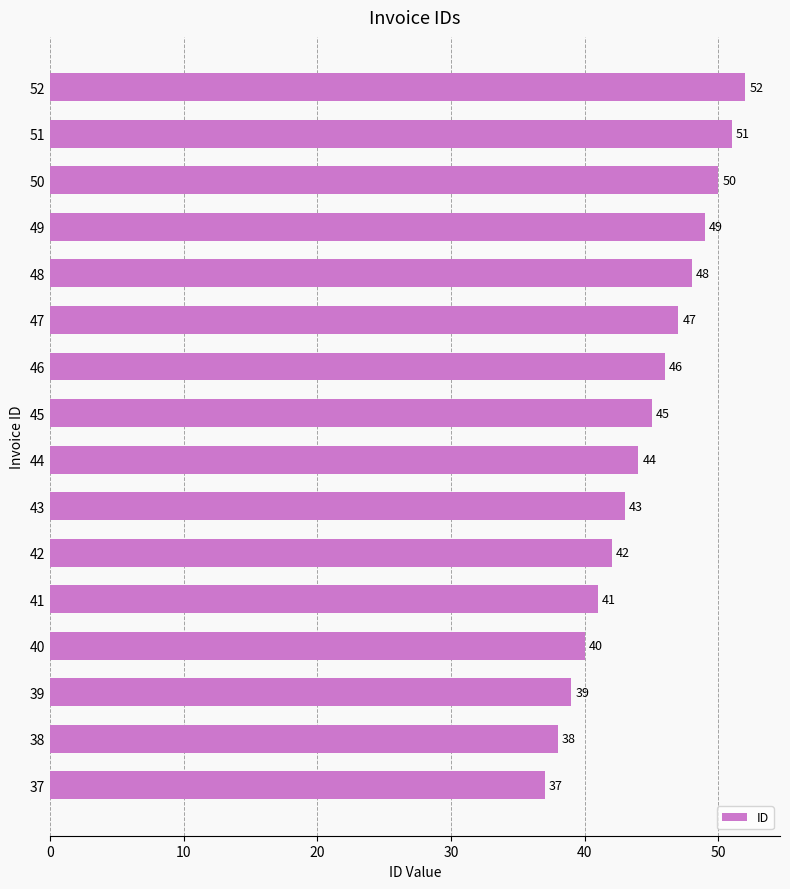

True or false: the data shows 49 at 49.

True